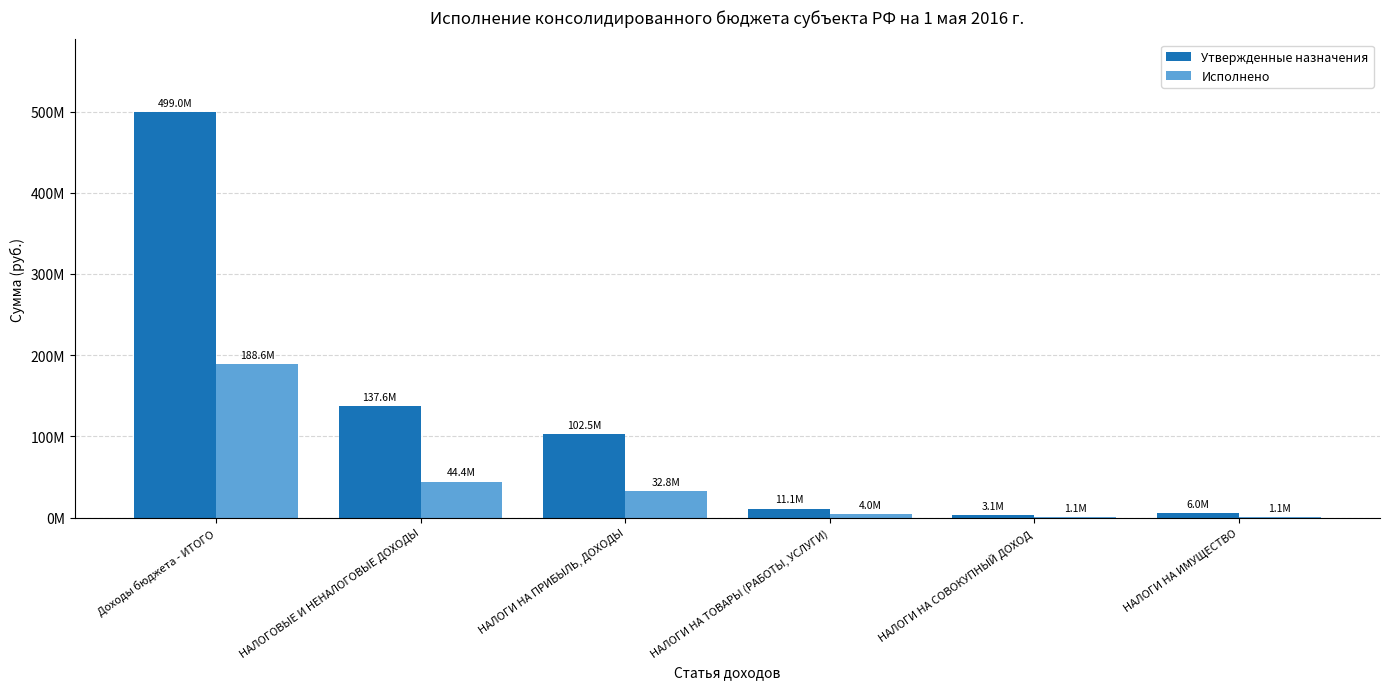

What is the total value across all series at НАЛОГИ НА ТОВАРЫ (РАБОТЫ, УСЛУГИ)?

15078158.5